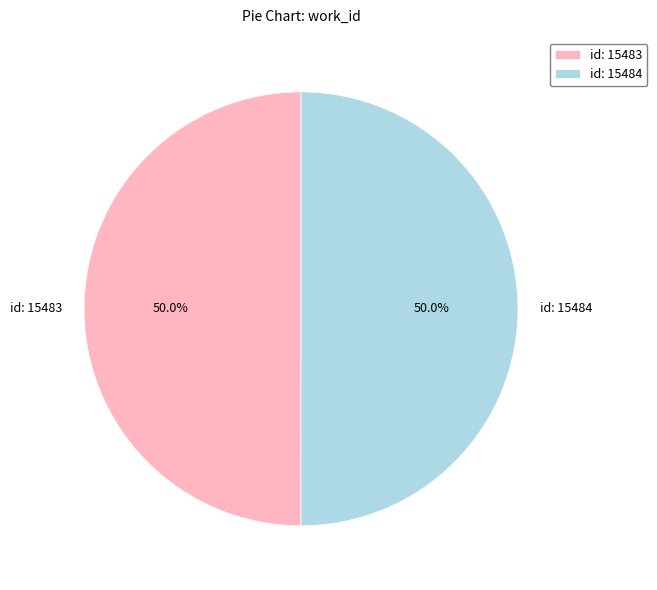

Approximately how many times larger is the value at id: 15483 compared to id: 15484?

1.0